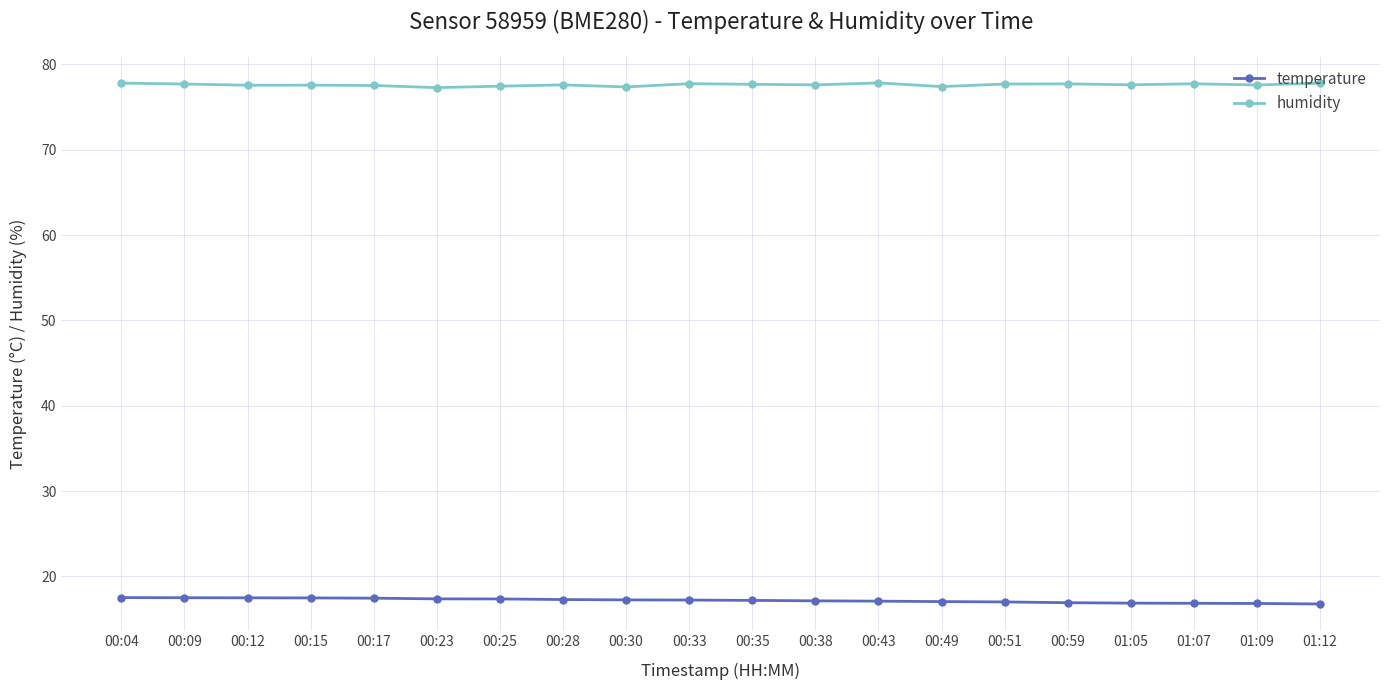

What is the difference between the temperature values at 00:51 and 00:30?

0.2